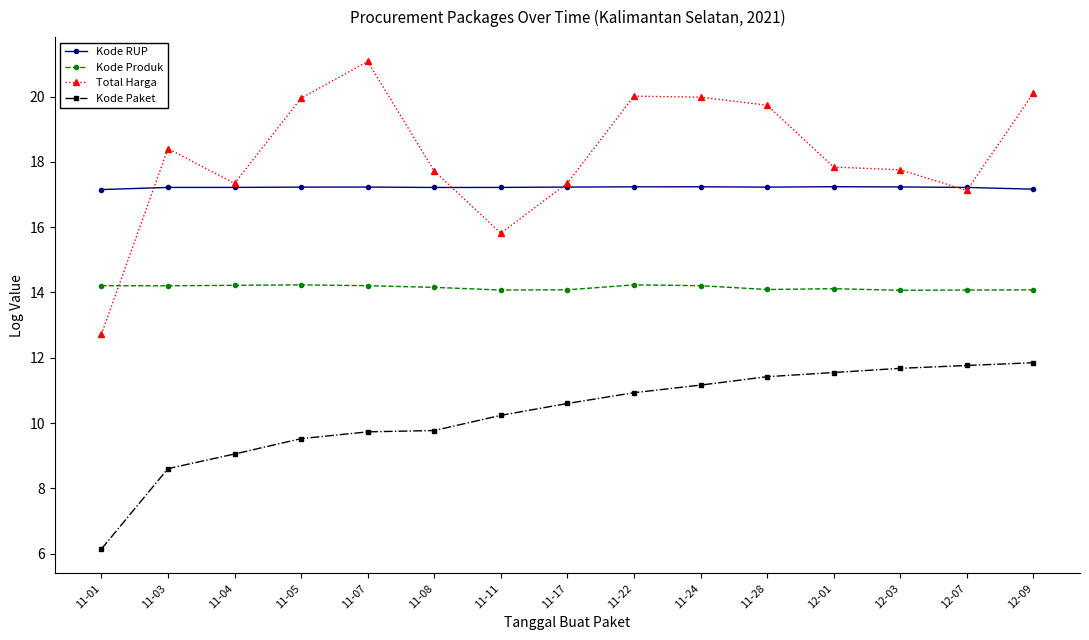

What is the label of the 5th point from the left?

11-07